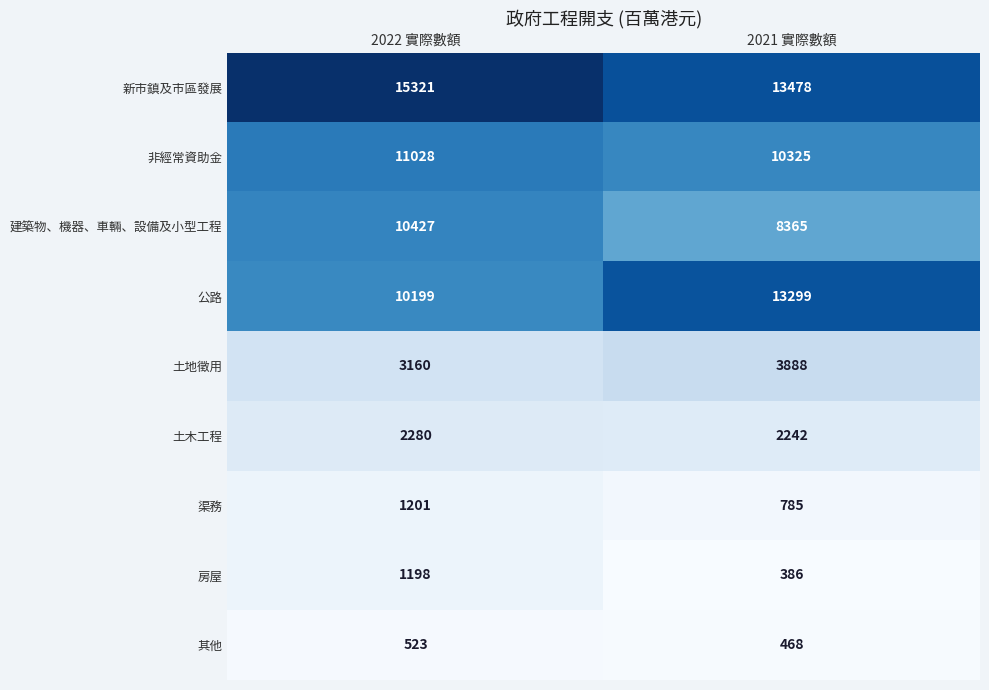

The 其他 series shows 523 at 2022 實際數額. True or false?

True